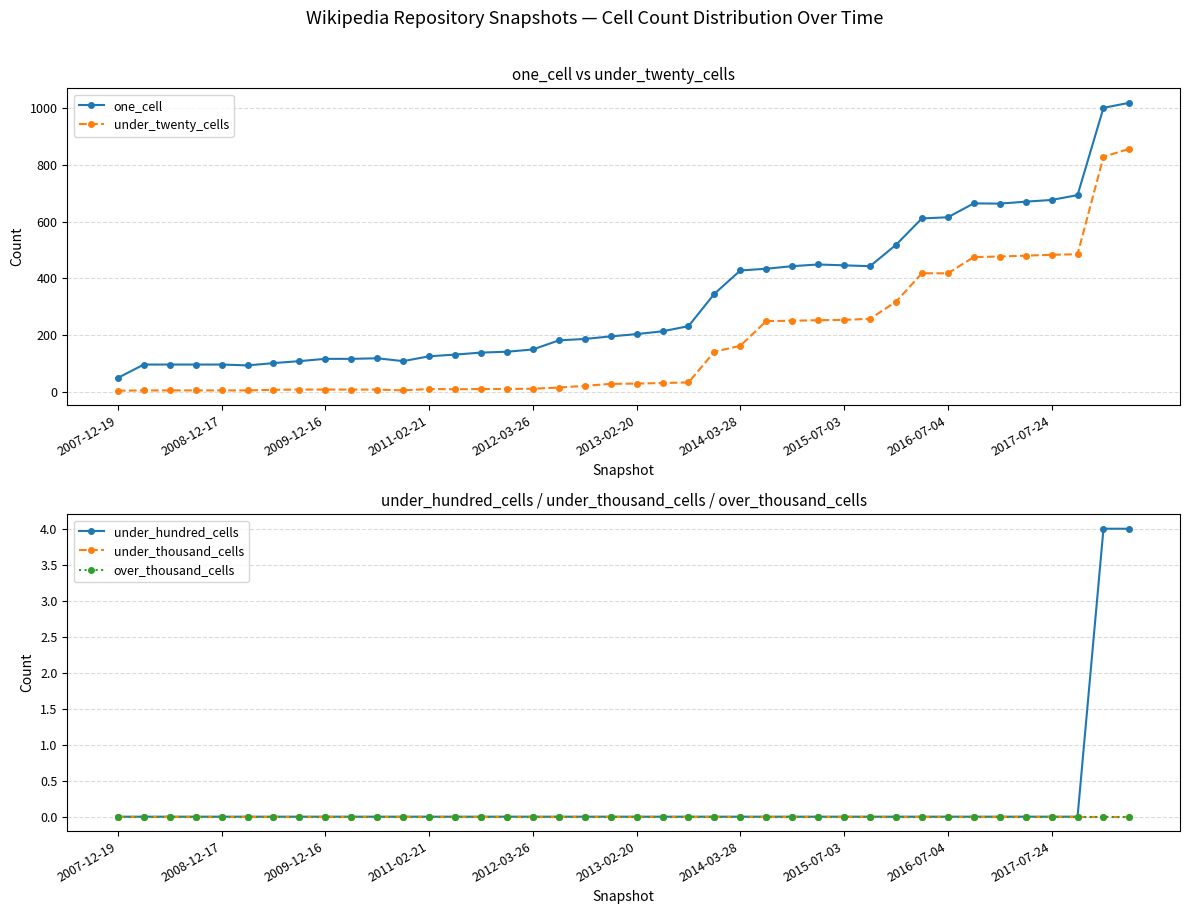

What is the sum of the under_twenty_cells values at 13 and 27?

263